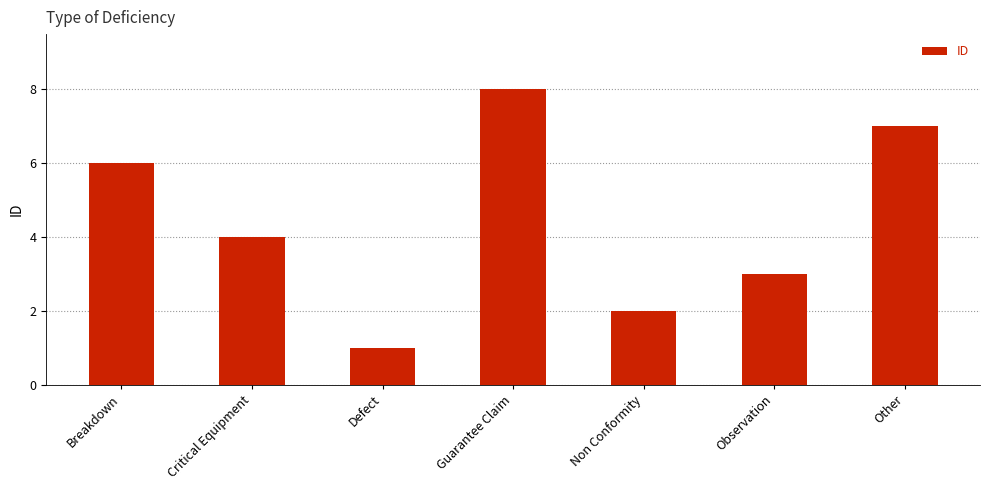

Reading right to left, extract all data points from this chart.

Other=7	Observation=3	Non Conformity=2	Guarantee Claim=8	Defect=1	Critical Equipment=4	Breakdown=6